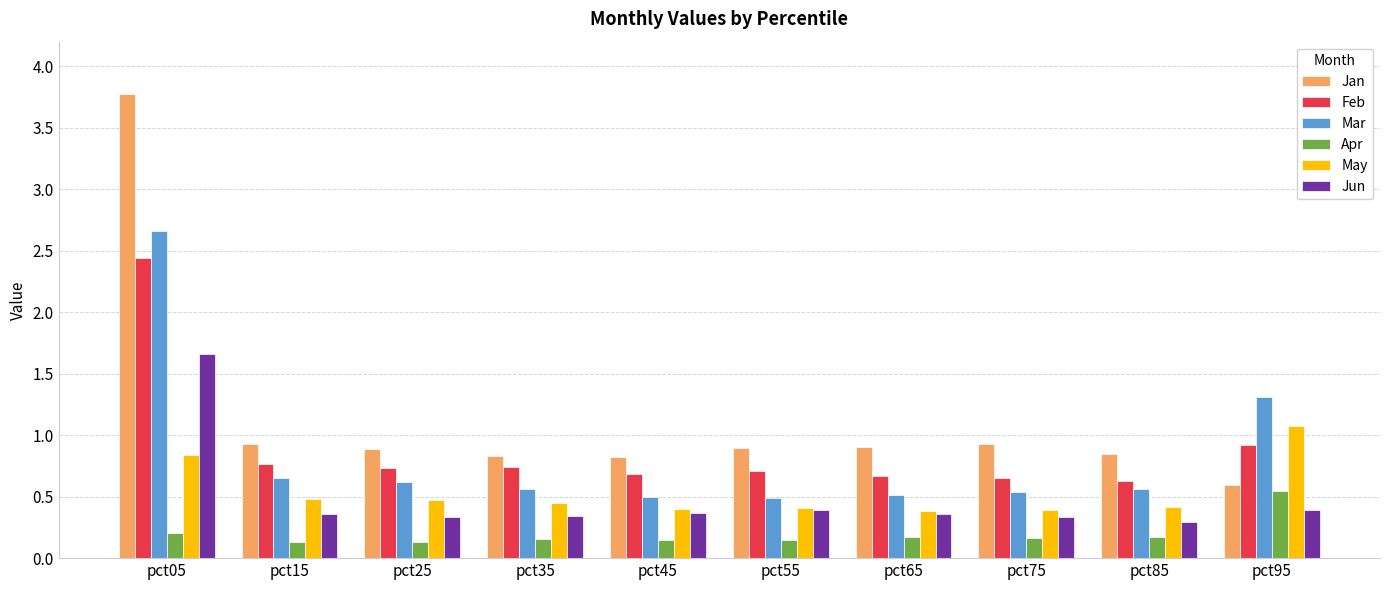

Rank the series at pct05 from lowest to highest value.

Apr, May, Jun, Feb, Mar, Jan